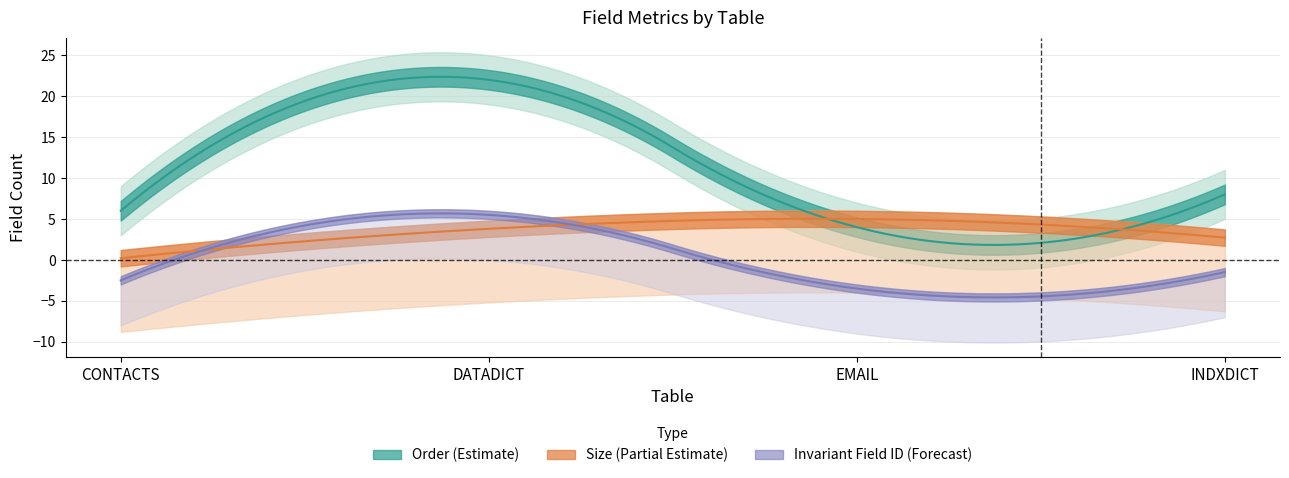

How many lines are shown in the chart?

3